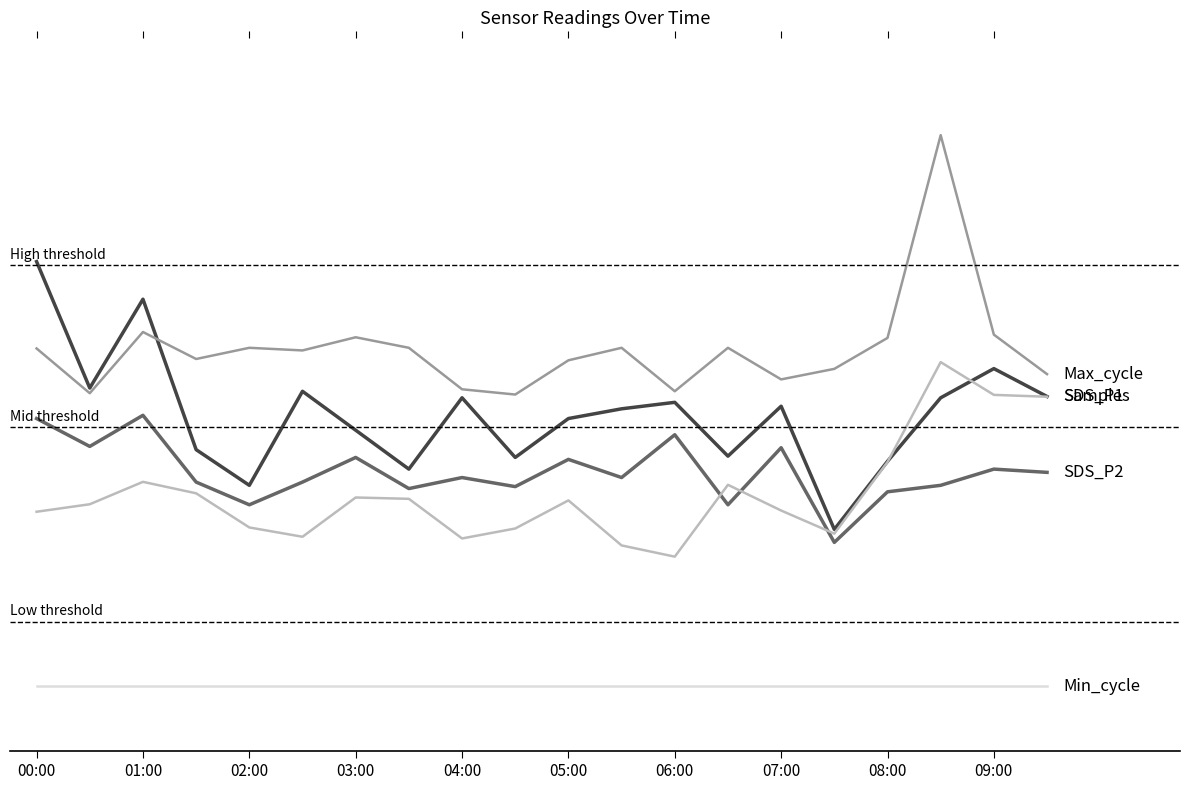

True or false: Samples has a value of 2.8 at 05:00.

True